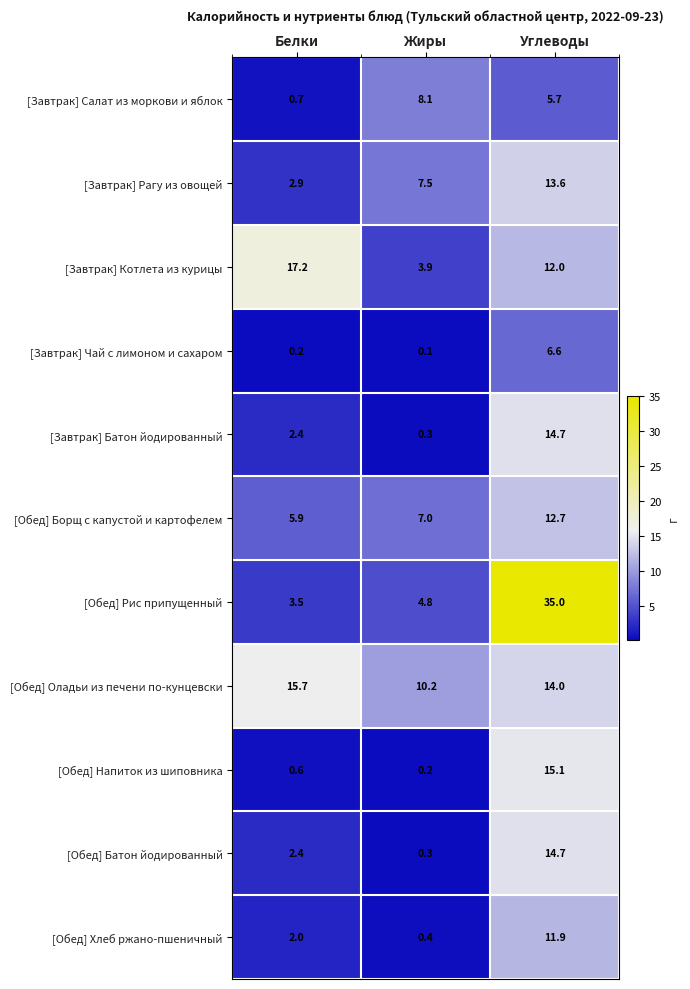

Is it true that [Завтрак] Салат из моркови и яблок equals 0.2 at Белки?

False